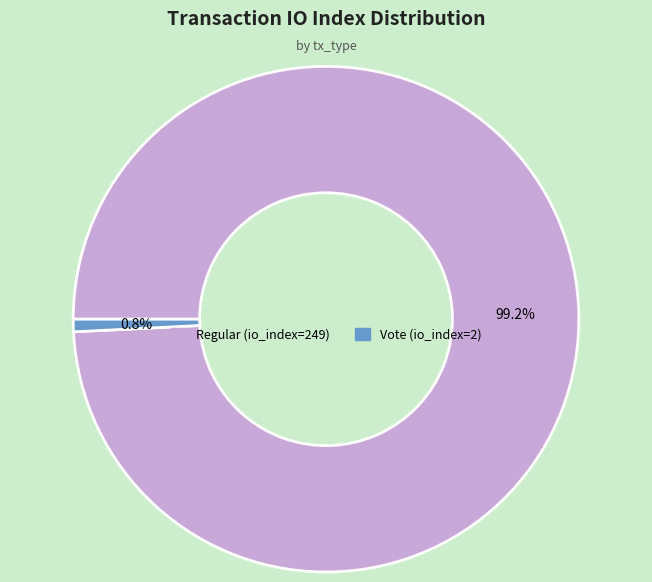

Does any single category account for the majority?

Yes